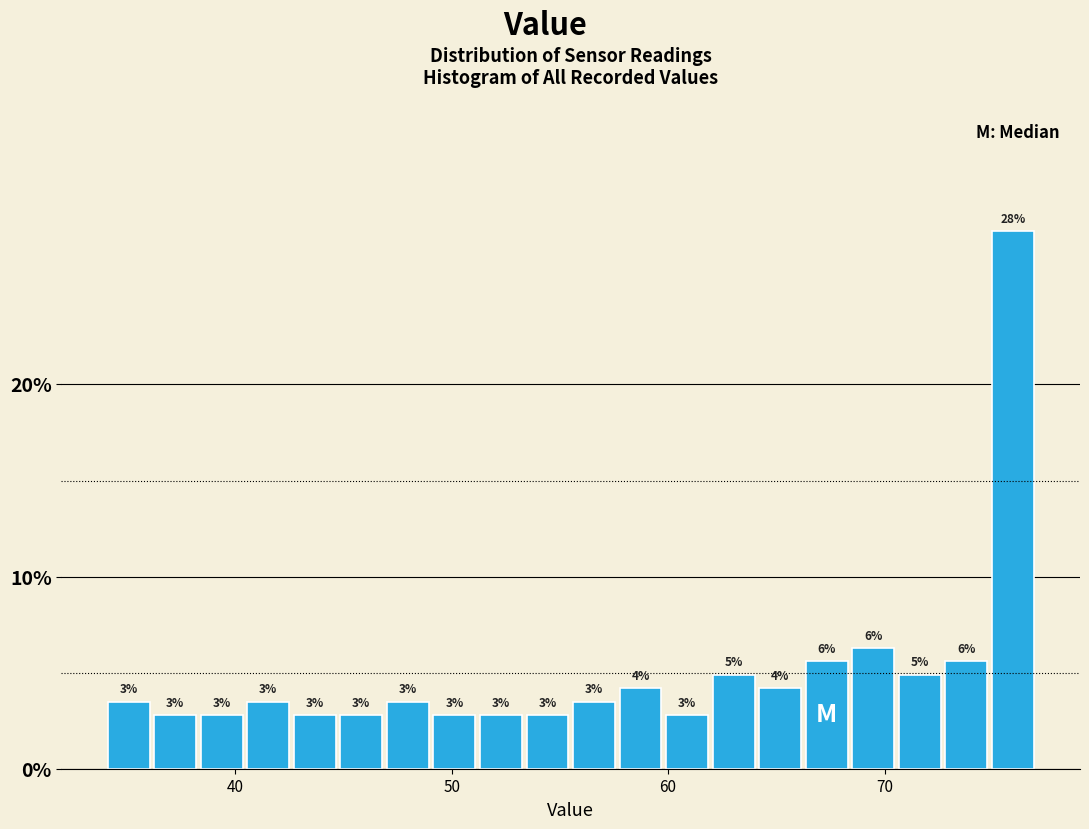

Read against the x-axis, roughly where is the centre of the tallest bar?

76